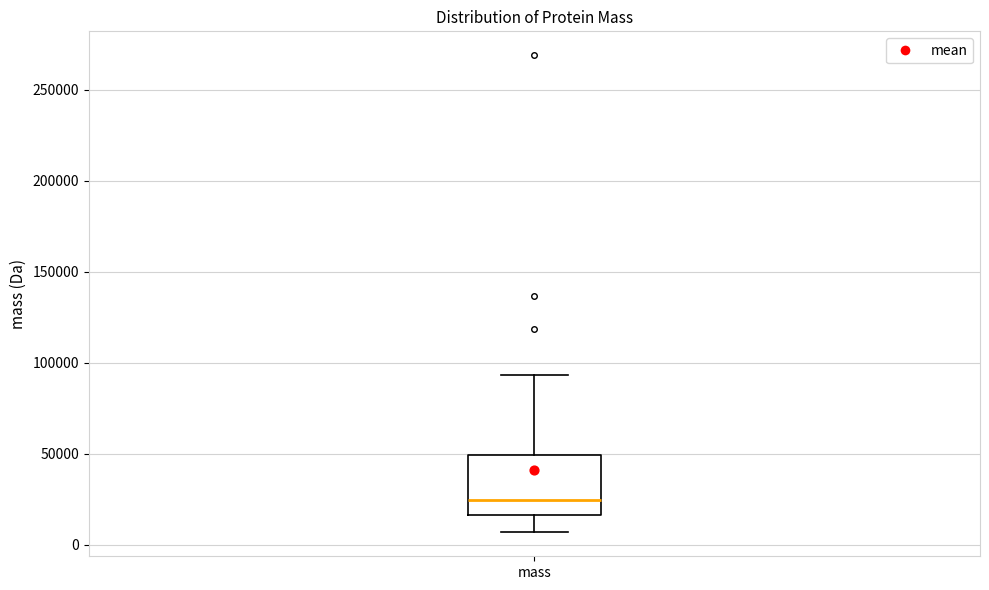

Read this box plot against the y-axis: the position of the median line, the range covered by the box, and the ends of both whiskers. The values are not printed on the chart, so give them approximately, as read against the axis.

median 25000, box 15000 to 50000, whiskers 5000 to 95000